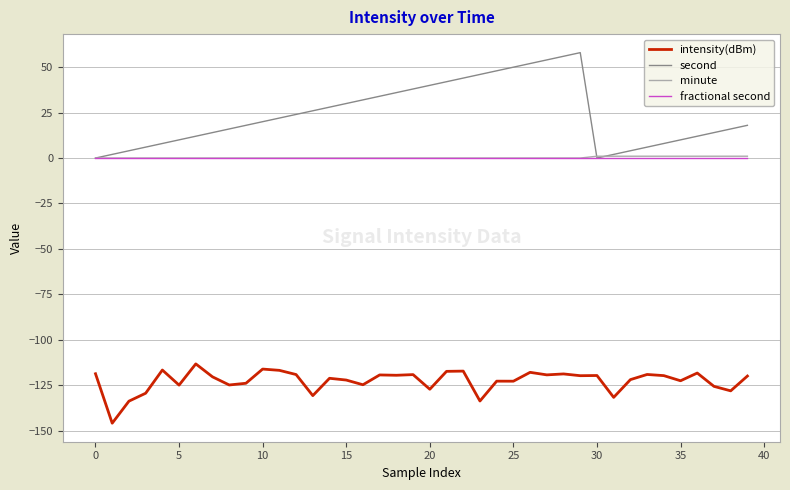

Which series has the largest range (max minus min)?

second